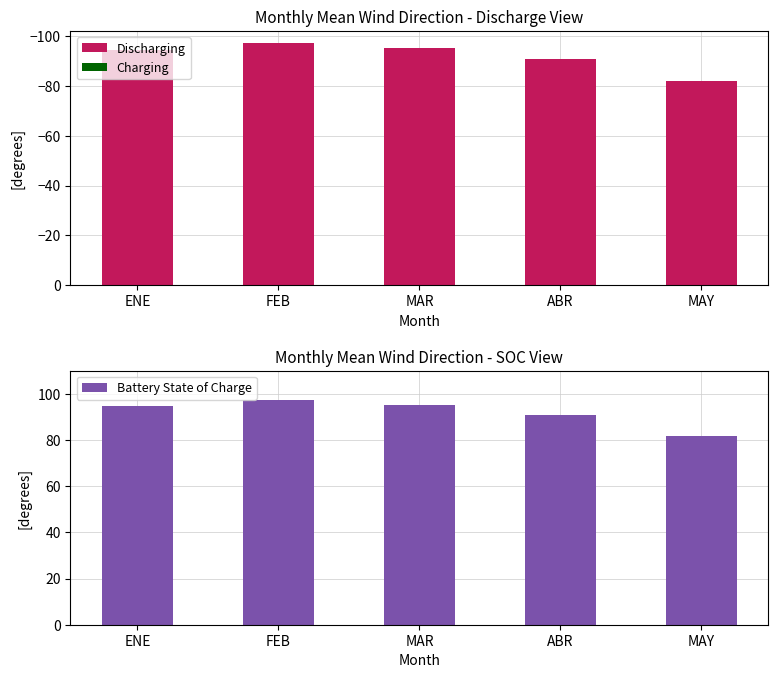

Reading left to right, transcribe all the data shown in this chart.

Discharging: ENE=-94.6	FEB=-97.2	MAR=-95.2	ABR=-90.9	MAY=-81.8
Charging: ENE=0.0	FEB=0.0	MAR=0.0	ABR=0.0	MAY=0.0
Battery State of Charge: ENE=94.6	FEB=97.2	MAR=95.2	ABR=90.9	MAY=81.8